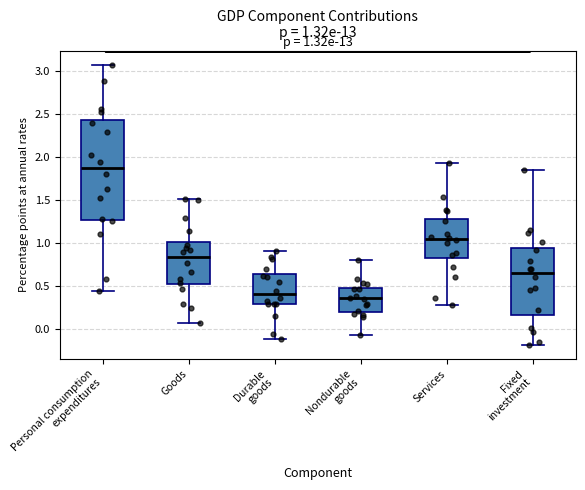

Comparing the boxes themselves (not the whiskers), which one is the tallest?

Personal consumption expenditures